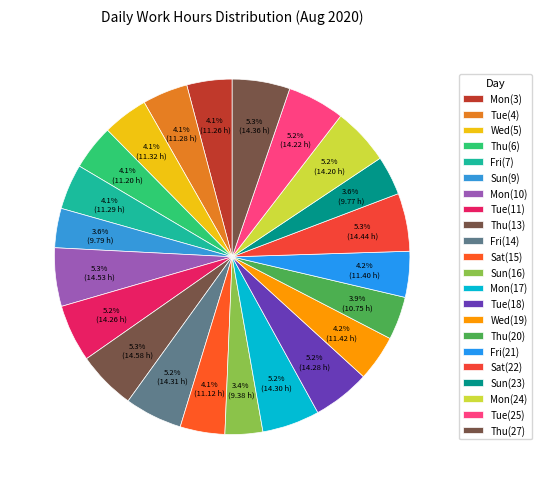

What percentage is NOT represented by Tue(11)?

94.8%